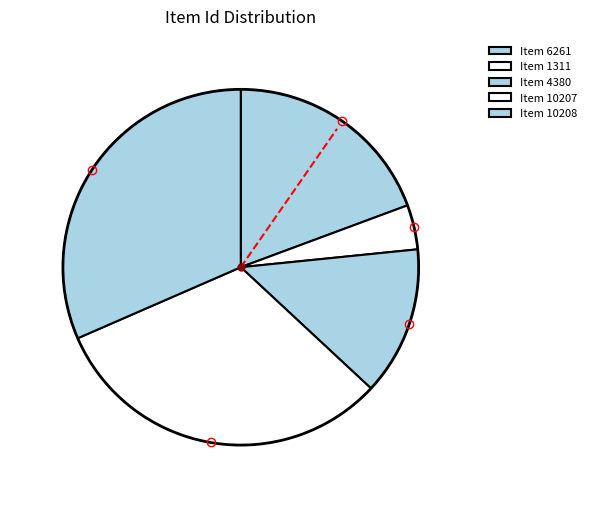

What portion of the pie excludes Item 10208?

68.5%